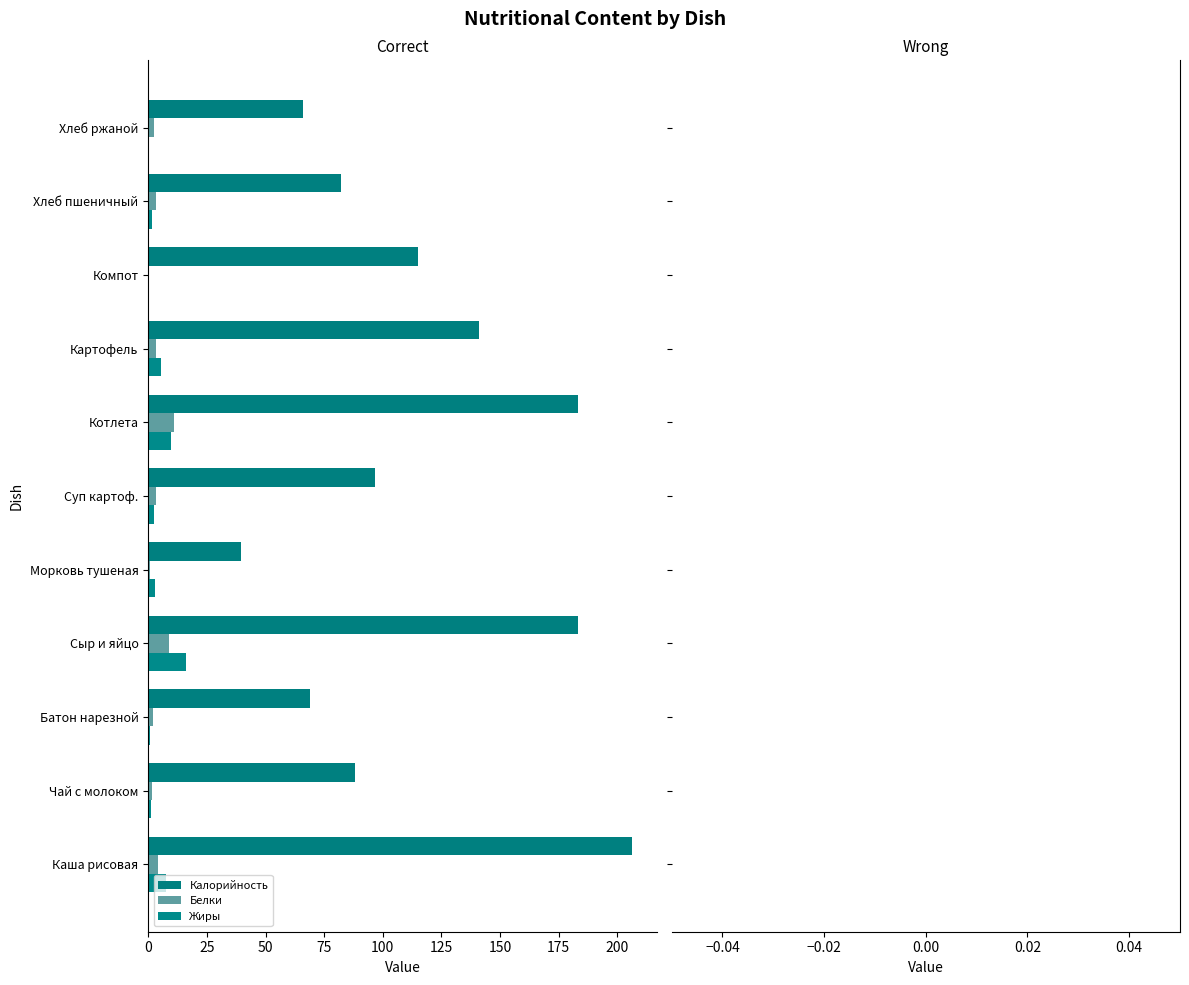

How many bars are there in each group?

3